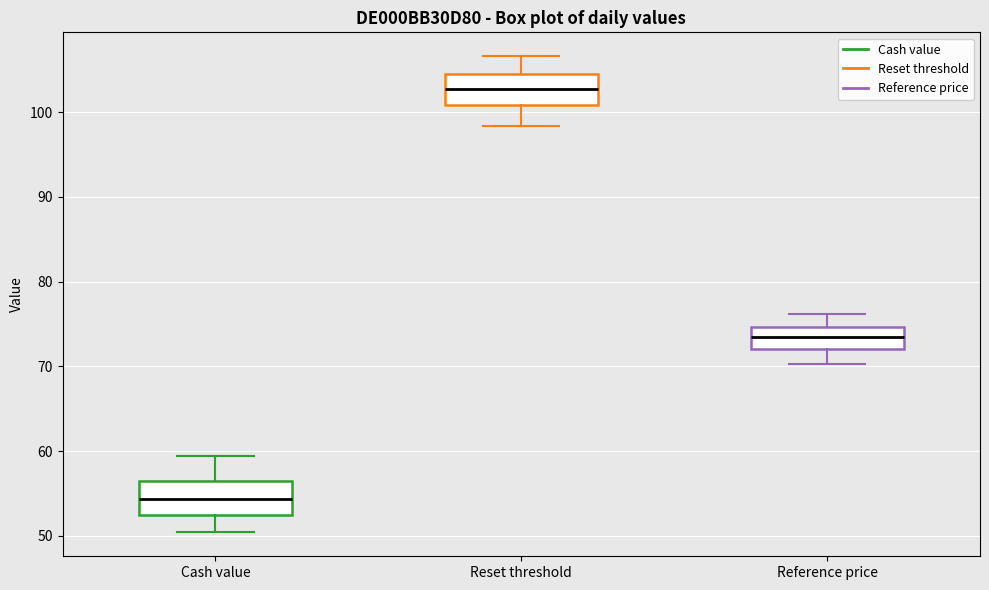

Reading left to right, transcribe this box plot: for each box, give where its median line is, the range the box spans, and where its two whiskers end, as read against the y-axis. The values are not printed on the chart, so give them approximately, as read against the axis.

Cash value: median 54, box 52 to 57, whiskers 50 to 59
Reset threshold: median 103, box 101 to 105, whiskers 98 to 107
Reference price: median 73, box 72 to 75, whiskers 70 to 76